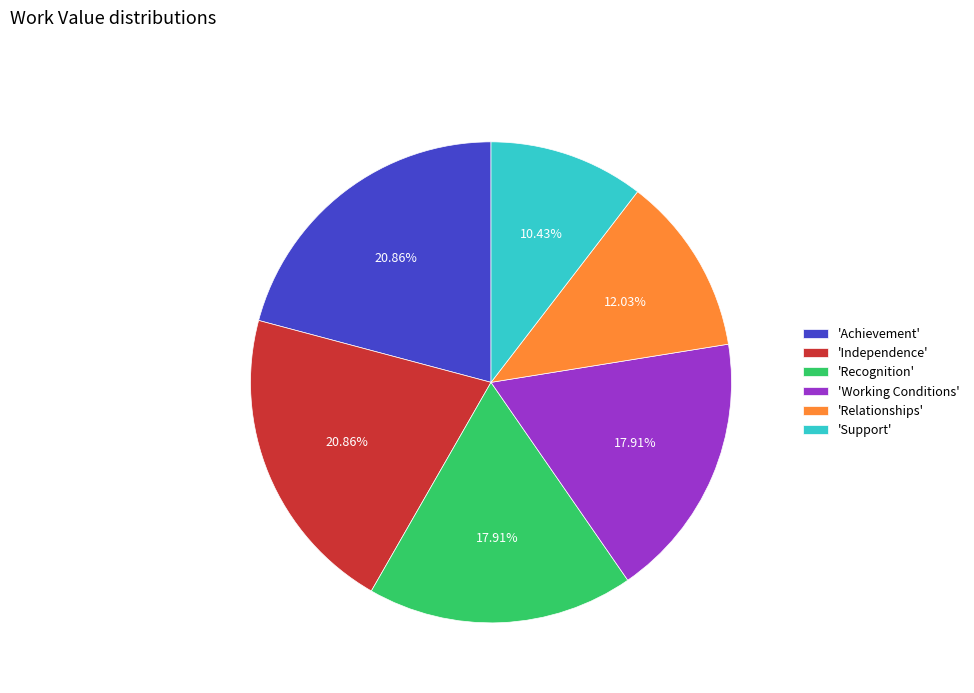

Is the sum of 'Achievement' and 'Support' greater than half?

No